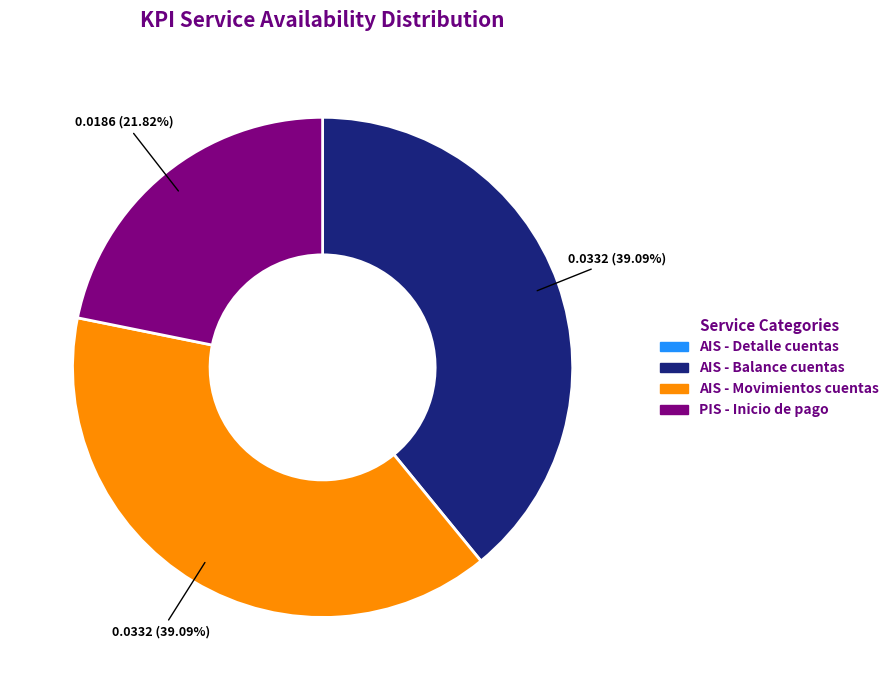

Approximately how many times larger is the value at AIS - Movimientos cuentas compared to AIS - Balance cuentas?

1.0